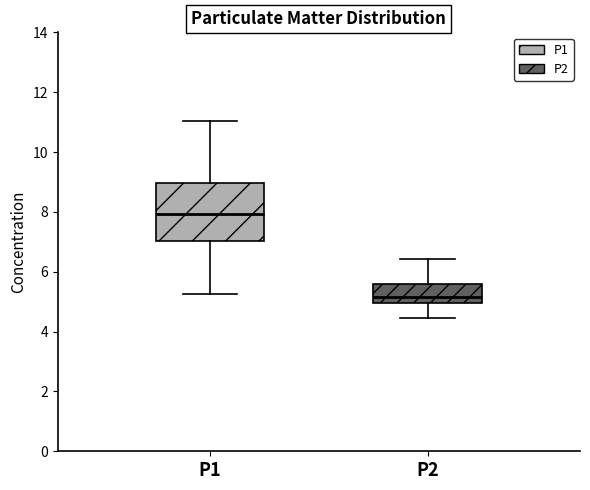

Reading left to right, read every box against the y-axis: the position of its median line, the range the box covers, and the ends of its whiskers. The values are not printed on the chart, so give them approximately, as read against the axis.

P1: median 8.0, box 7.0 to 9.0, whiskers 5.2 to 11.0
P2: median 5.2, box 5.0 to 5.6, whiskers 4.4 to 6.4